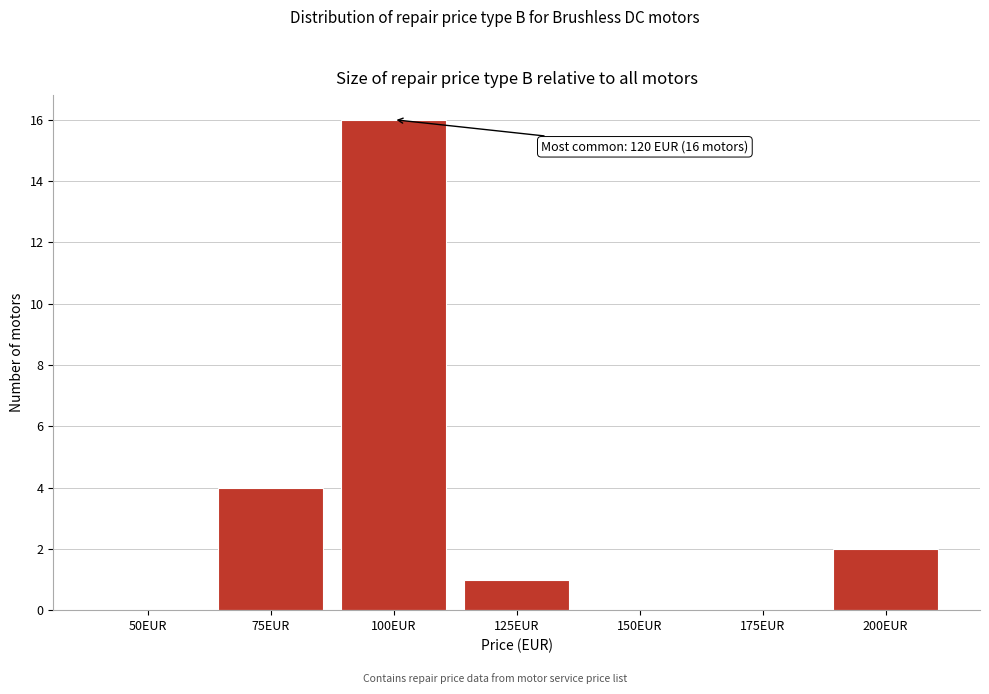

Reading right to left, list all the values displayed in this chart.

200EUR=2	175EUR=0	150EUR=0	125EUR=1	100EUR=16	75EUR=4	50EUR=0